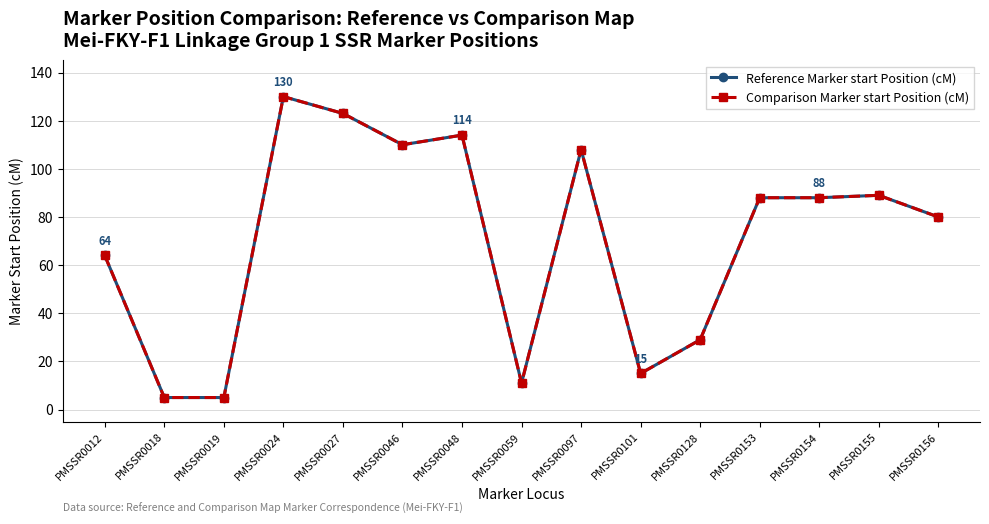

What value does the Reference Marker start Position (cM) series have at PMSSR0027?

123